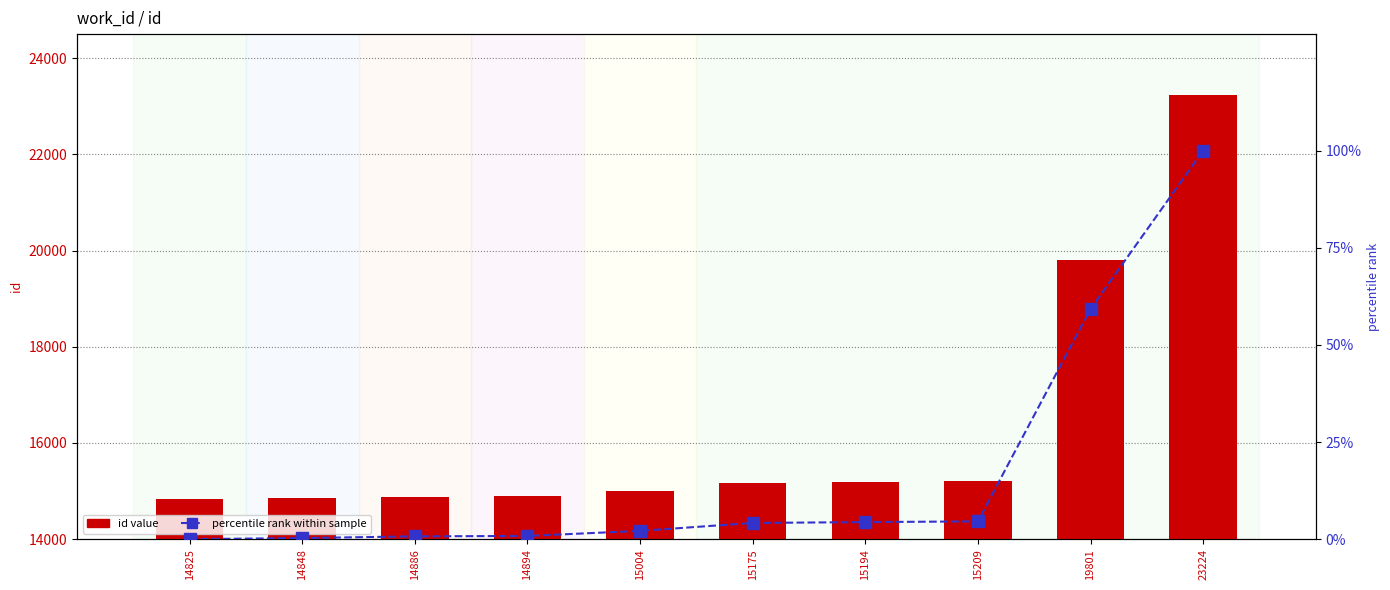

Which category has the lowest value in the id value series?

14825